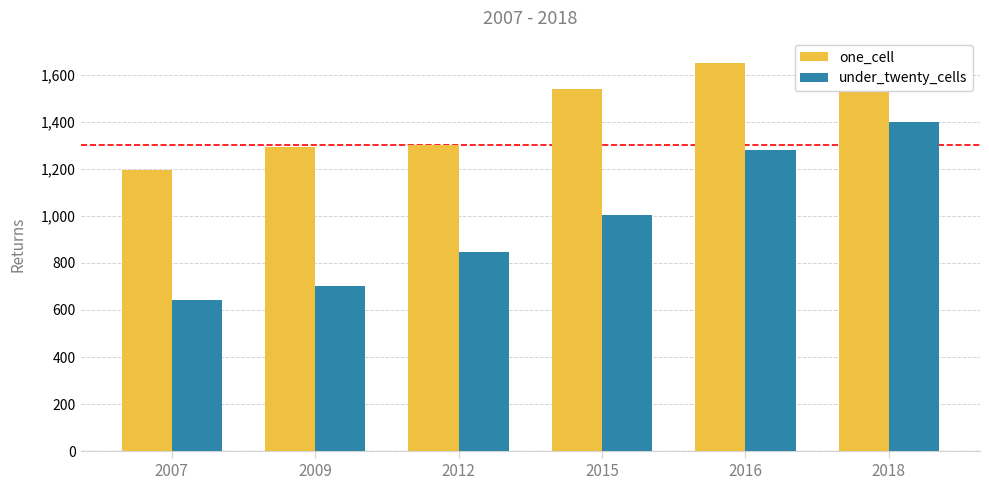

Are the bars horizontal?

No